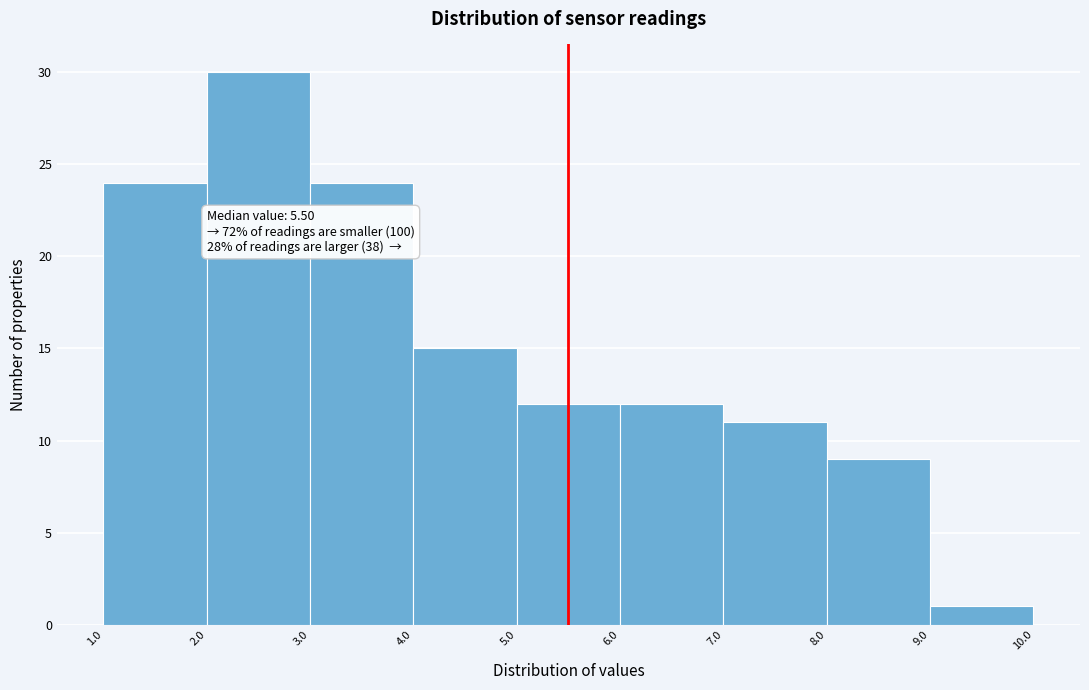

Which range on the x-axis has the tallest bar?

2.0 to 3.0